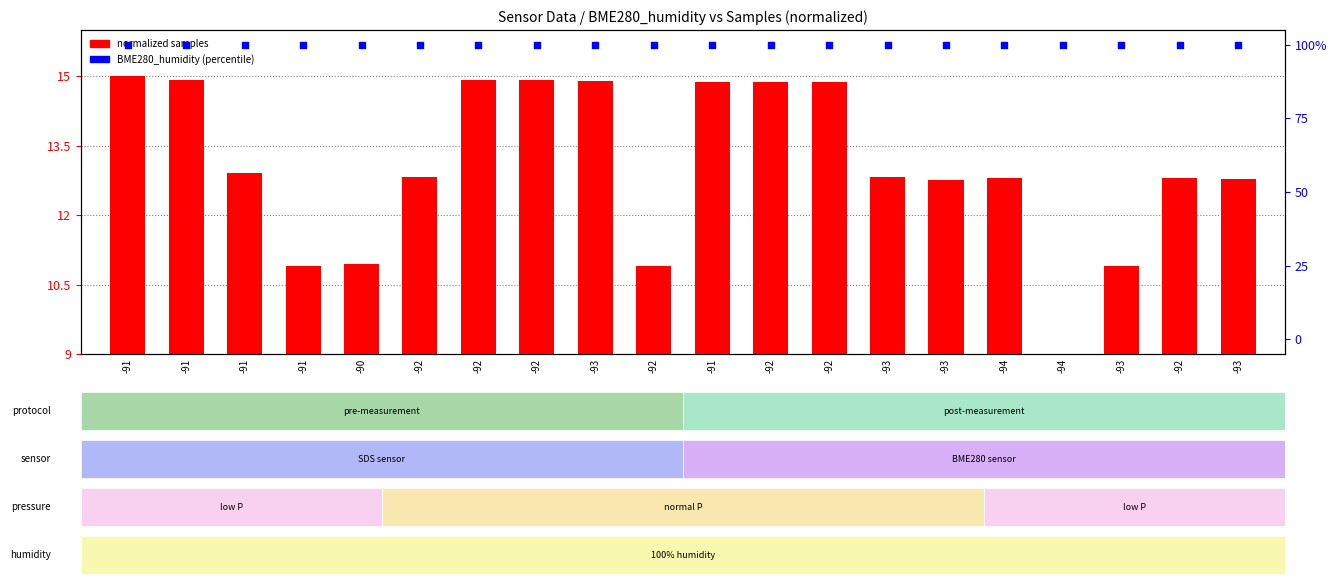

Which series has the largest total across all categories?

BME280_humidity (percentile)